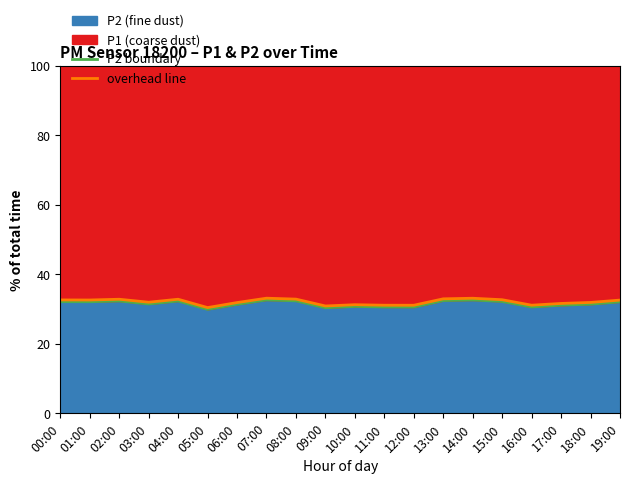

How many data points in P2 boundary are above 32?

10